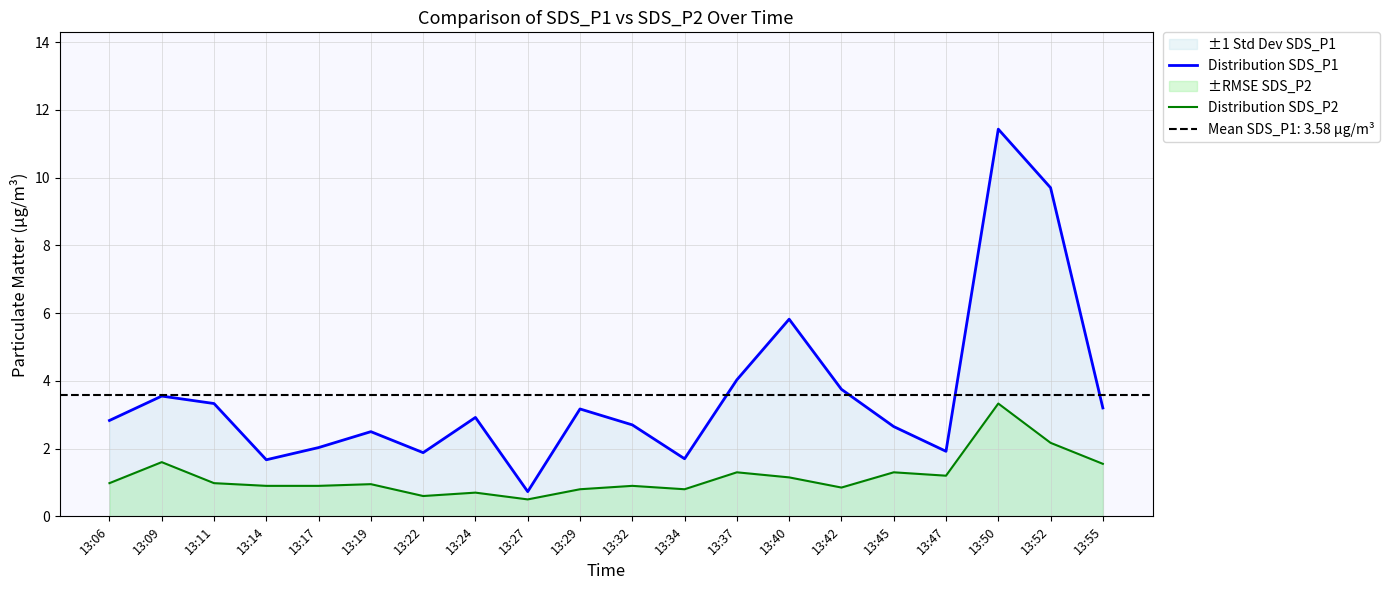

What is the sum of all Distribution SDS_P2 values?

23.5